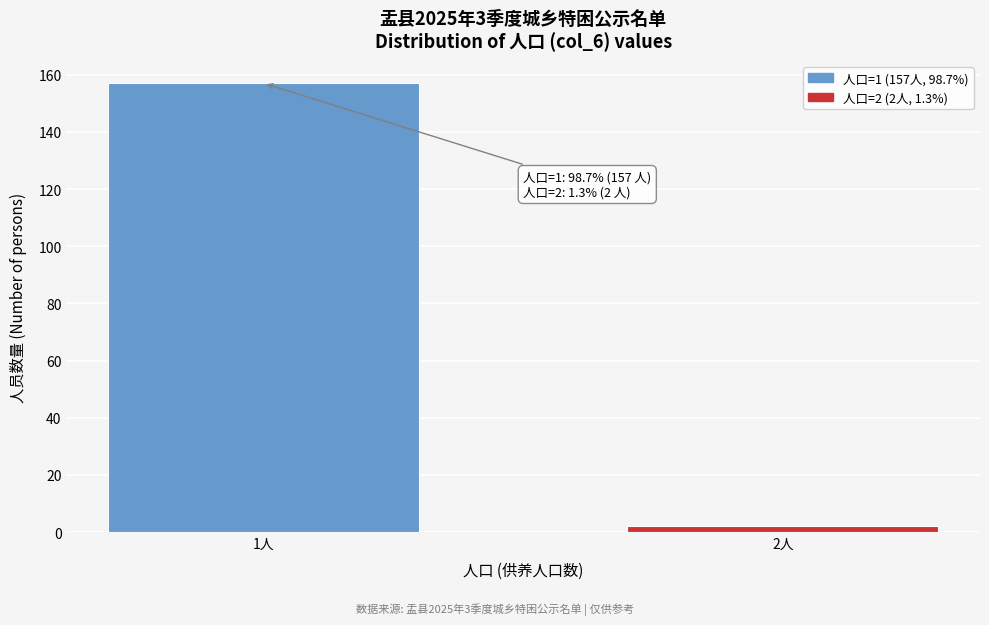

Reading left to right, what are all the values shown in this chart?

157	2